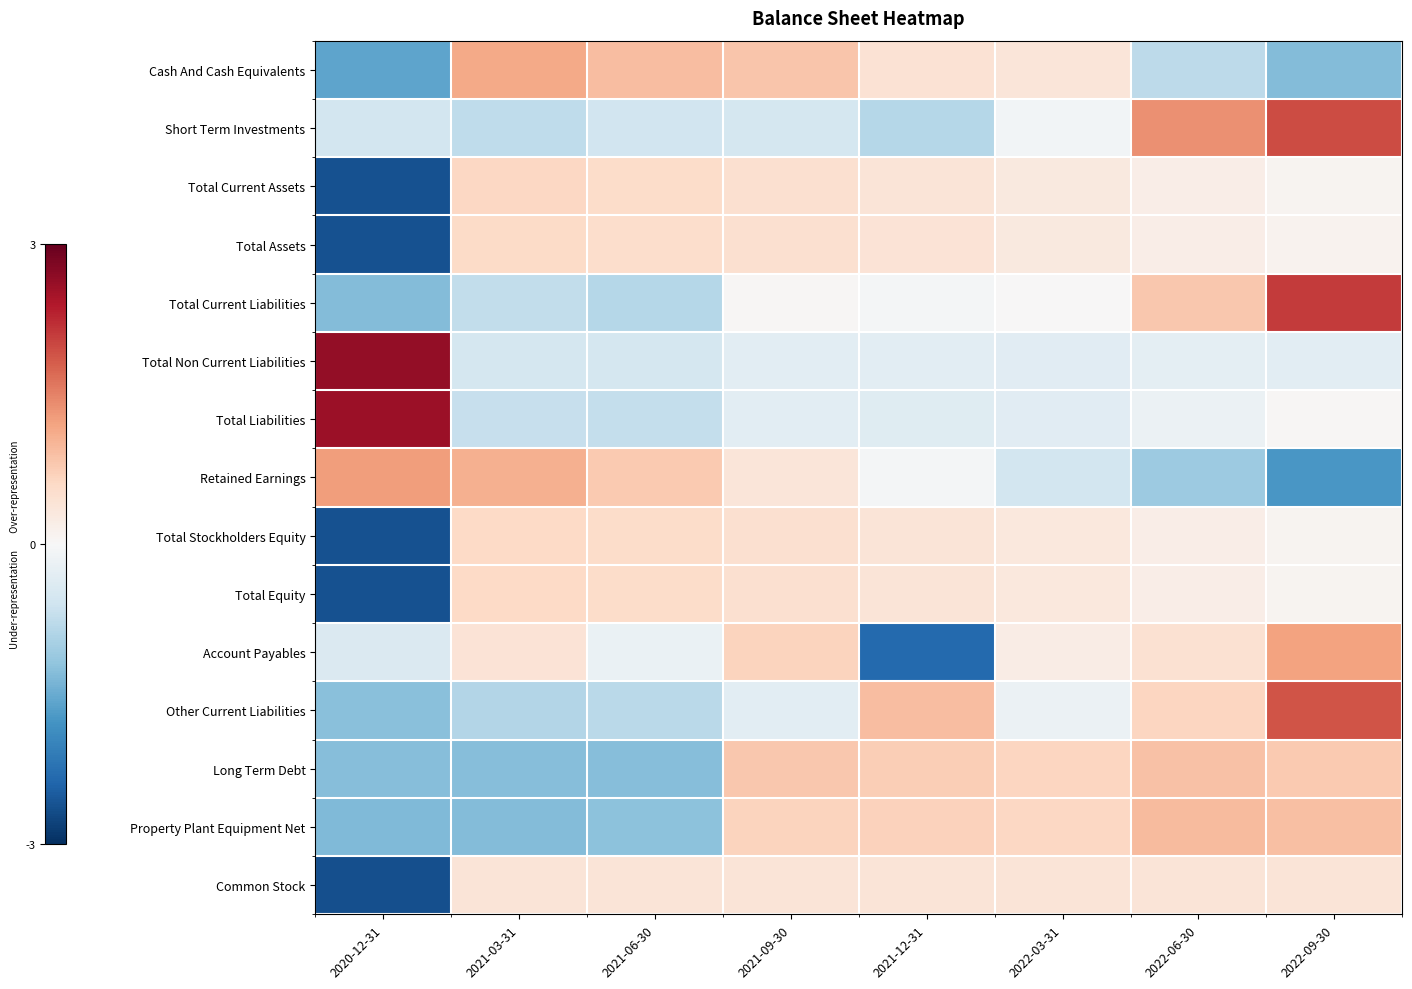

At 2022-09-30, list the series in order from smallest to largest.

Retained Earnings, Cash And Cash Equivalents, Total Non Current Liabilities, Total Liabilities, Total Current Assets, Total Stockholders Equity, Total Equity, Total Assets, Common Stock, Long Term Debt, Property Plant Equipment Net, Account Payables, Other Current Liabilities, Short Term Investments, Total Current Liabilities